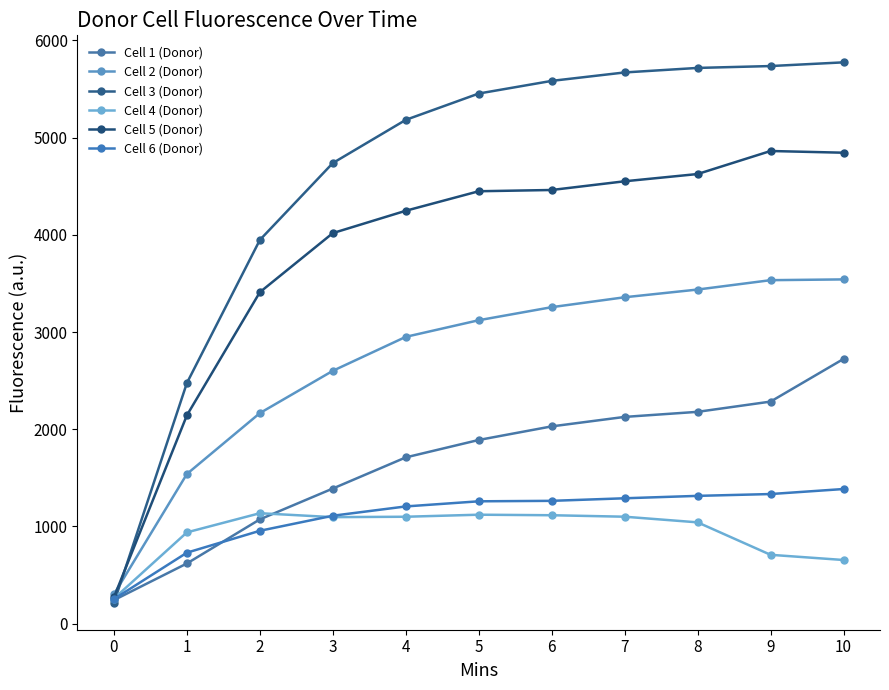

What are all the series names shown in the legend?

Cell 1 (Donor), Cell 2 (Donor), Cell 3 (Donor), Cell 4 (Donor), Cell 5 (Donor), Cell 6 (Donor)